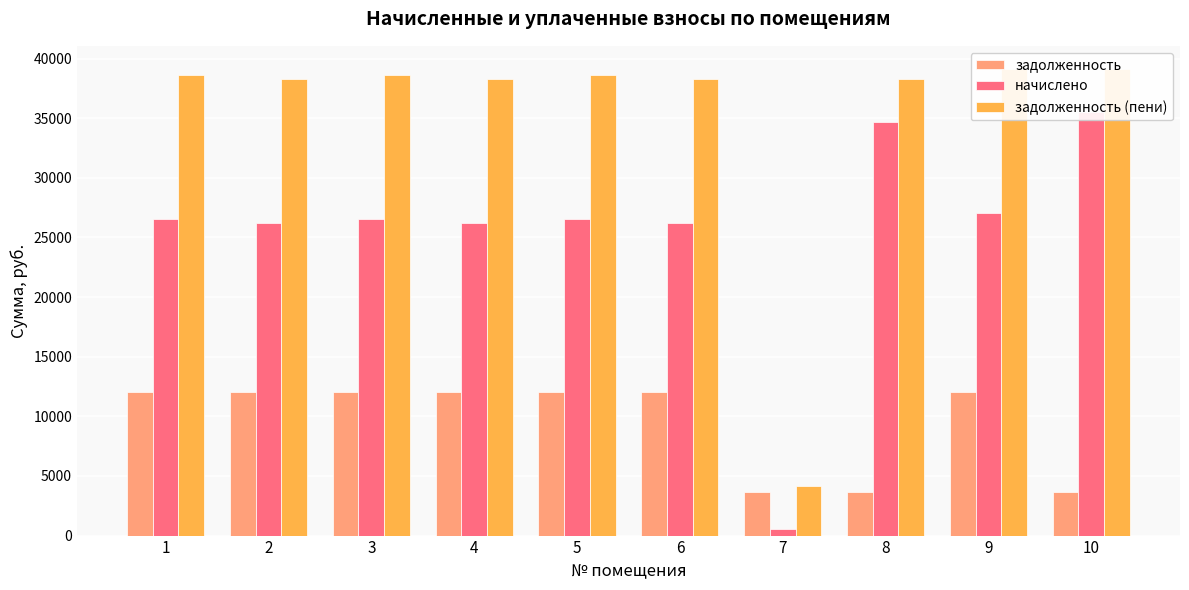

Reading right to left, transcribe all the data shown in this chart.

задолженность: 3618.0	12060.0	3618.0	3618.0	12060.0	12060.0	12060.0	12060.0	12060.0	12060.0
начислено: 35490.8	27048.8	34692.6	510.3	26223.1	26580.9	26250.6	26580.9	26250.6	26580.9
задолженность (пени): 39108.8	39108.8	38310.6	4128.3	38283.1	38640.9	38310.6	38640.9	38310.6	38640.9